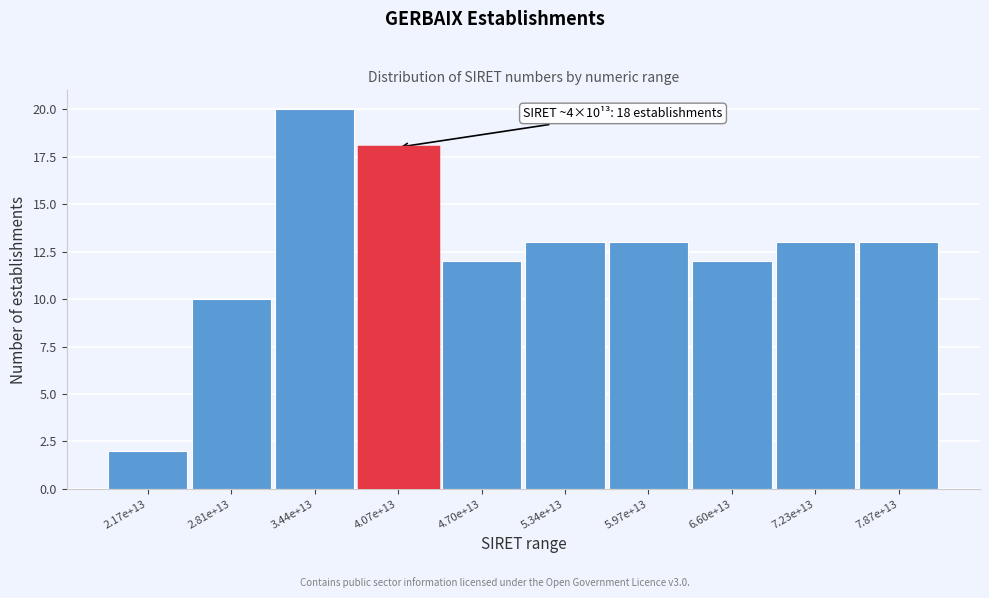

Reading left to right, what are all the values shown in this chart?

2.17e+13=2	2.81e+13=10	3.44e+13=20	4.07e+13=18	4.70e+13=12	5.34e+13=13	5.97e+13=13	6.60e+13=12	7.23e+13=13	7.87e+13=13